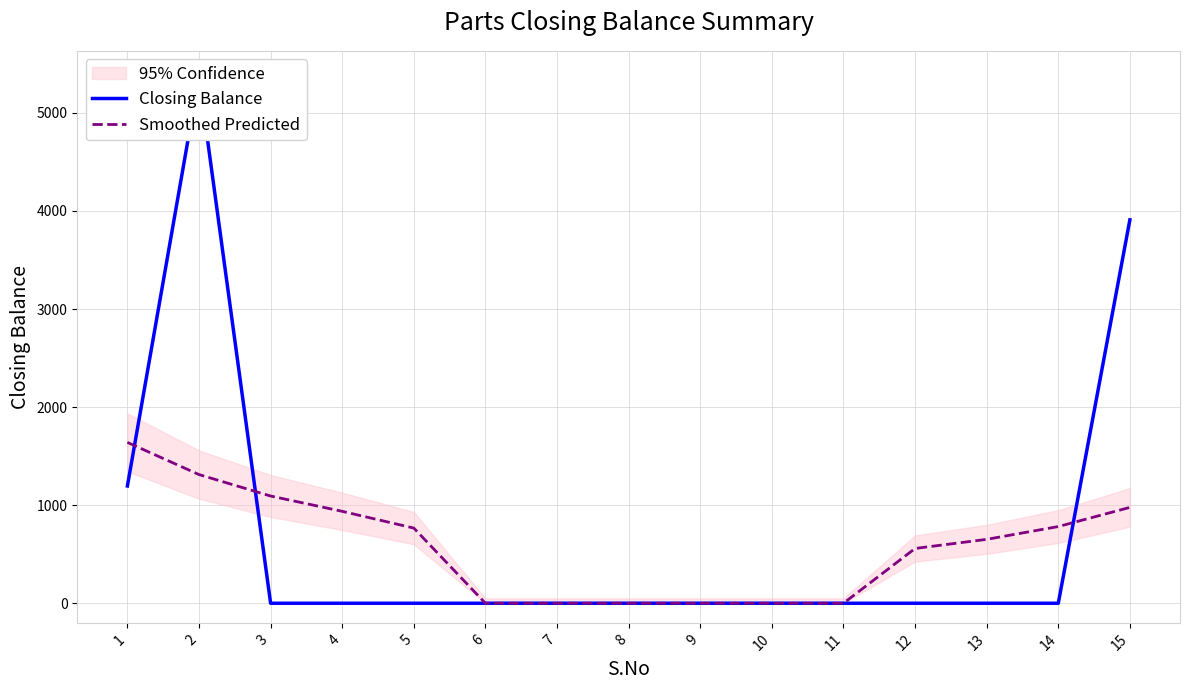

How many times do Closing Balance and Smoothed Predicted cross each other?

3